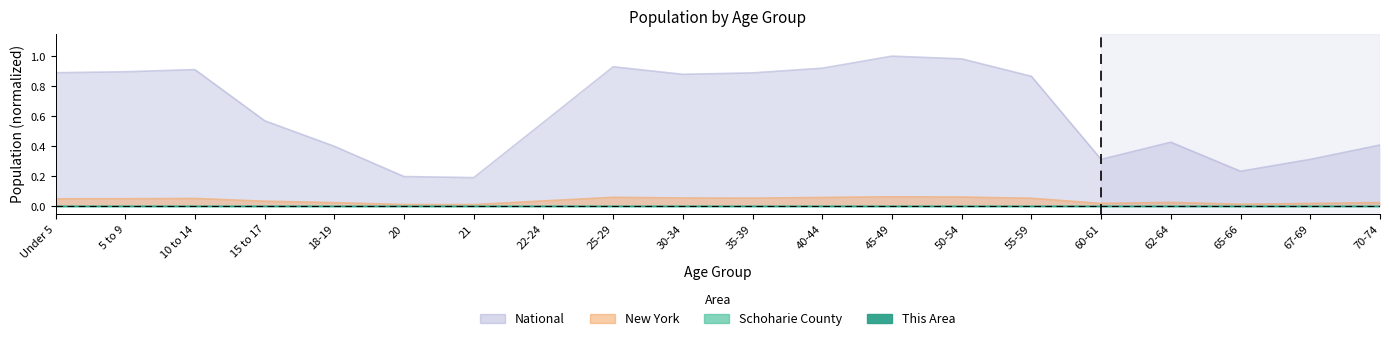

Reading left to right, list all the values displayed in this chart.

This Area: 0.0	0.0	0.0	0.0	0.0	0.0	0.0	0.0	0.0	0.0	0.0	0.0	0.0	0.0	0.0	0.0	0.0	0.0	0.0	0.0
Schoharie County: 0.0	0.0	0.0	0.0	0.0	0.0	0.0	0.0	0.0	0.0	0.0	0.0	0.0	0.0	0.0	0.0	0.0	0.0	0.0	0.0
New York: 0.1	0.1	0.1	0.0	0.0	0.0	0.0	0.0	0.1	0.1	0.1	0.1	0.1	0.1	0.1	0.0	0.0	0.0	0.0	0.0
National: 0.9	0.9	0.9	0.6	0.4	0.2	0.2	0.6	0.9	0.9	0.9	0.9	1.0	1.0	0.9	0.3	0.4	0.2	0.3	0.4